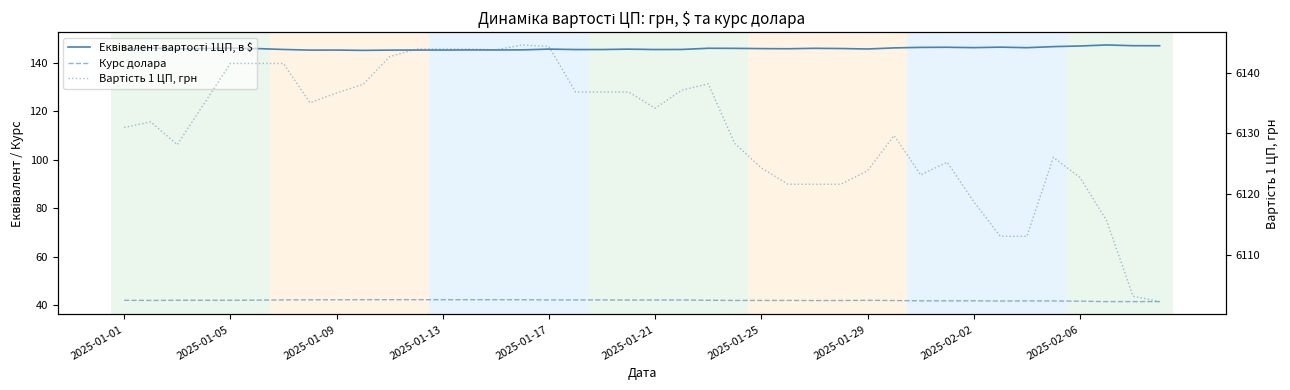

True or false: Курс долара and Еквівалент вартості 1ЦП, в $ cross at least once.

False